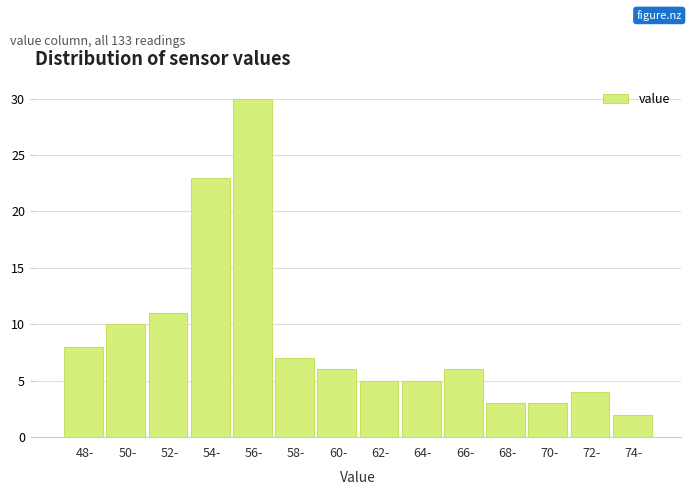

Reading left to right, extract all data points from this chart.

8	10	11	23	30	7	6	5	5	6	3	3	4	2